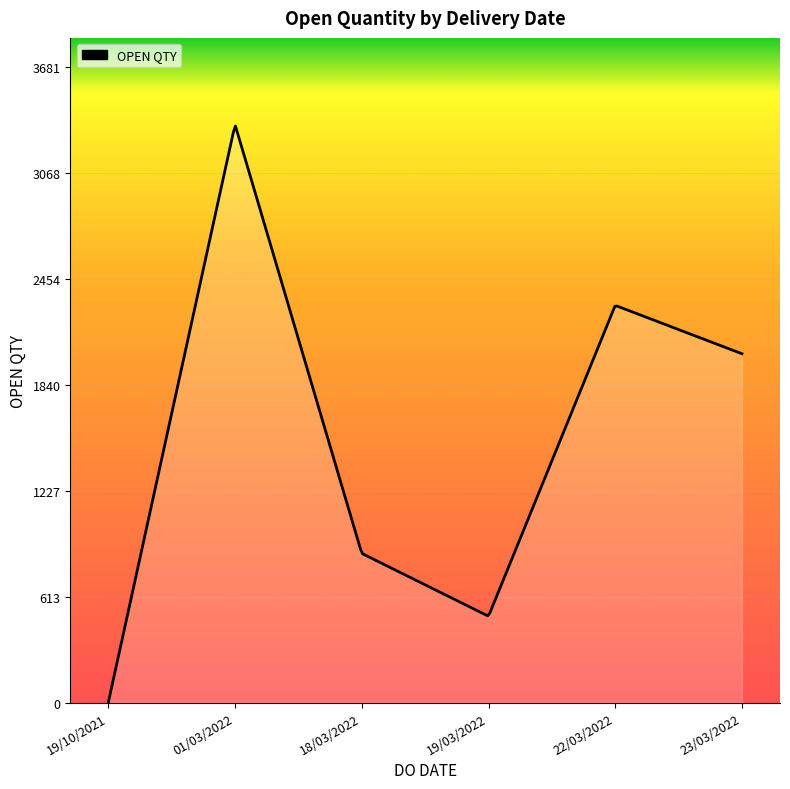

What is the greatest value displayed?

3338.7